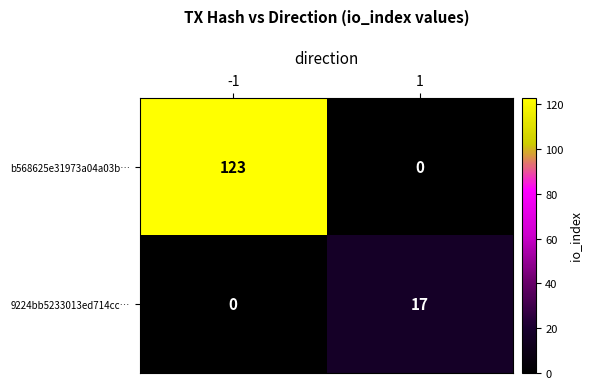

What is the difference between the 9224bb5233013ed714cc… values at 1 and -1?

17